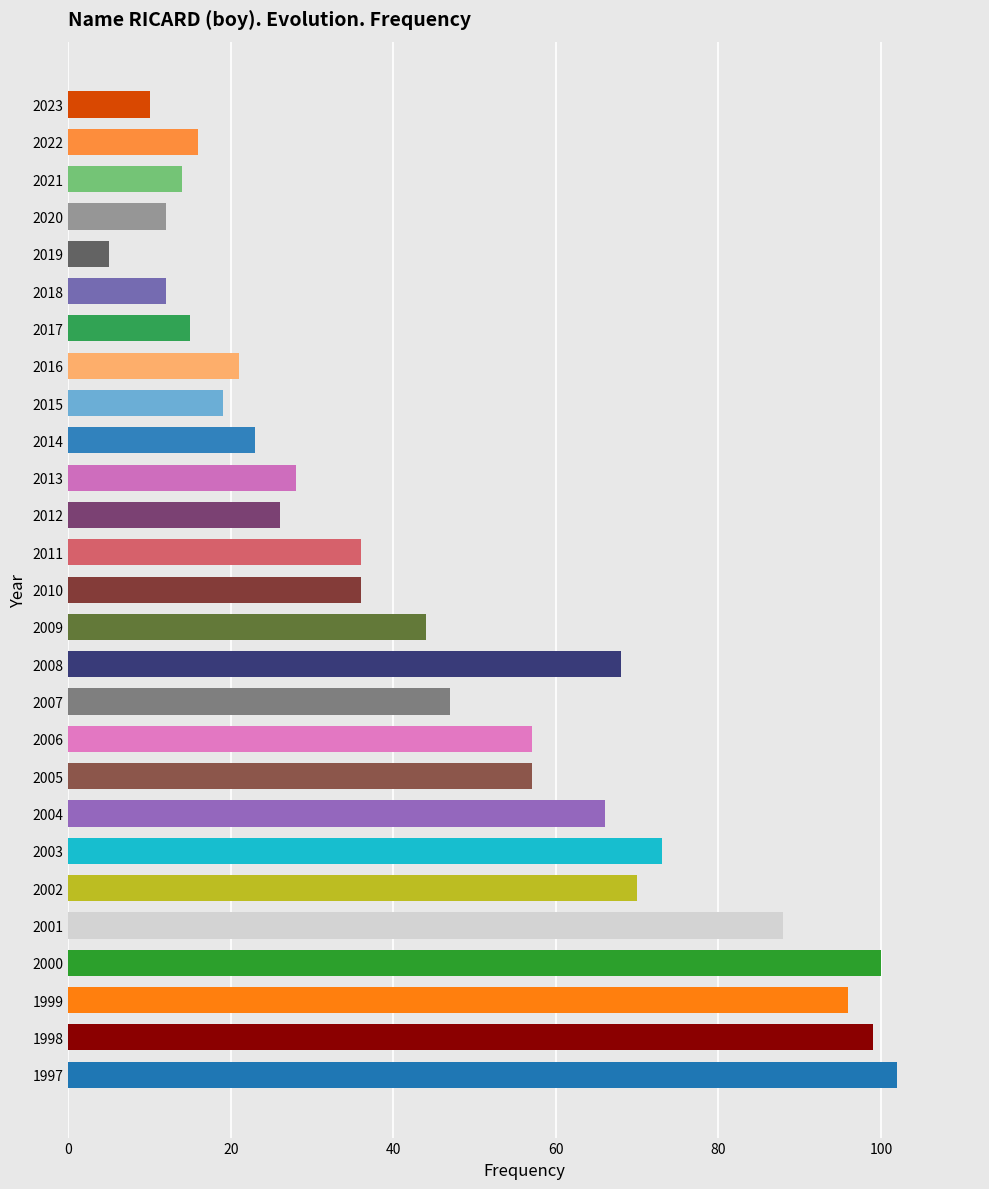

Approximately how many times larger is the value at 2001 compared to 2007?

1.9